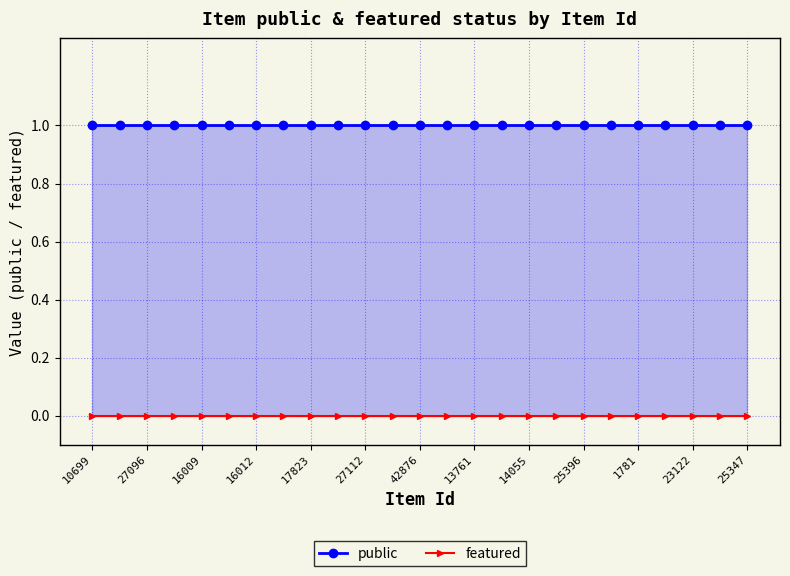

At which label is featured closest to 0?

10699